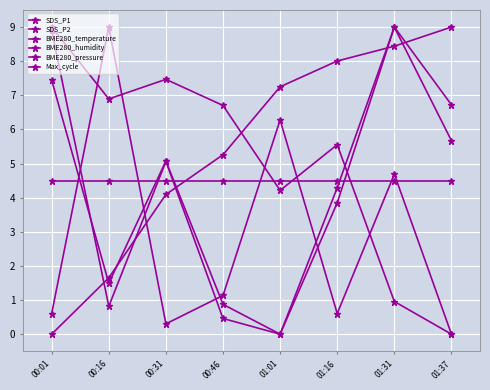

How many data points does each series have?

8